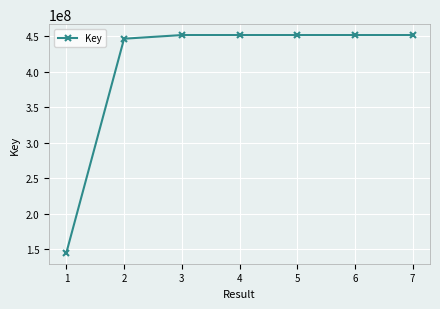

What is the value of the 6th point from the left?

451423612